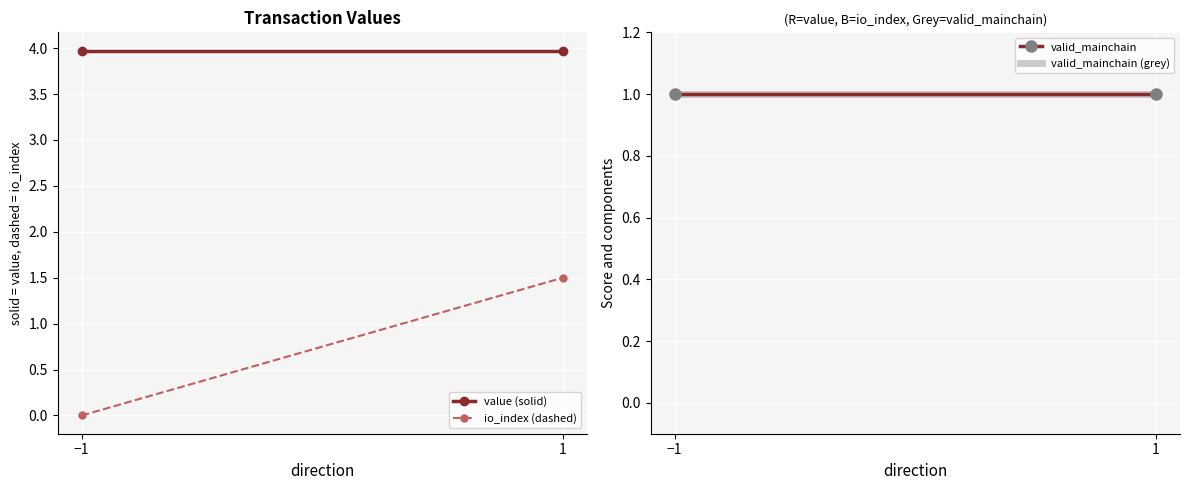

Which category has the highest value in the value (solid) series?

−1